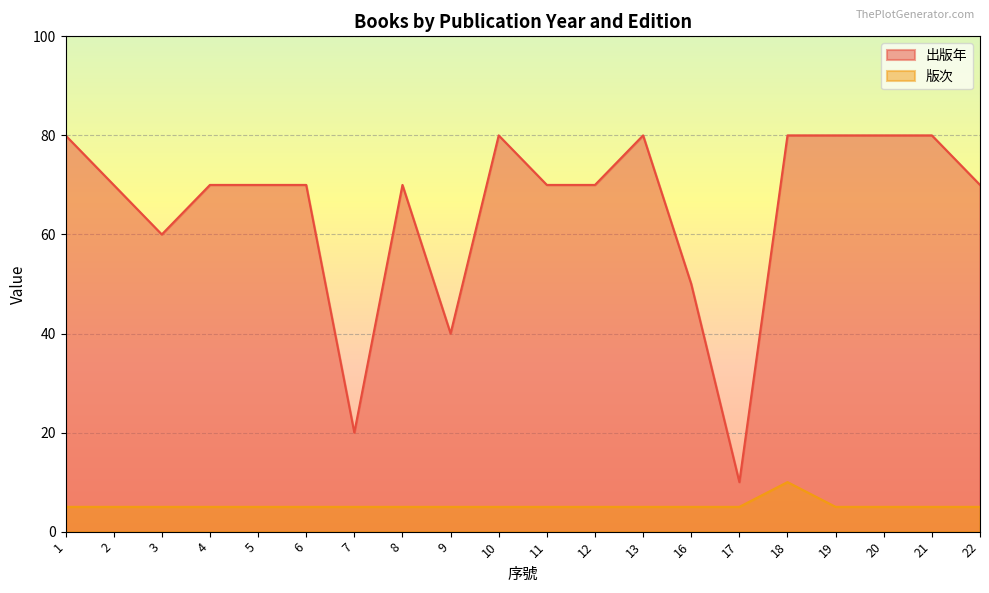

True or false: 版次 and 出版年 cross at least once.

False